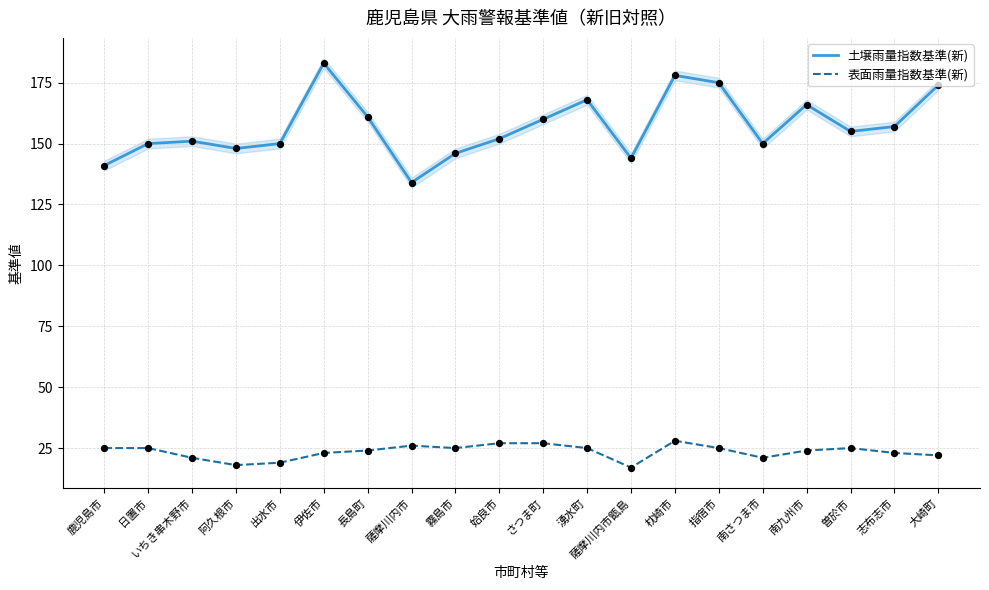

Is the value of 土壌雨量指数基準(新) at 湧水町 greater than the value of 表面雨量指数基準(新) at 南さつま市?

Yes